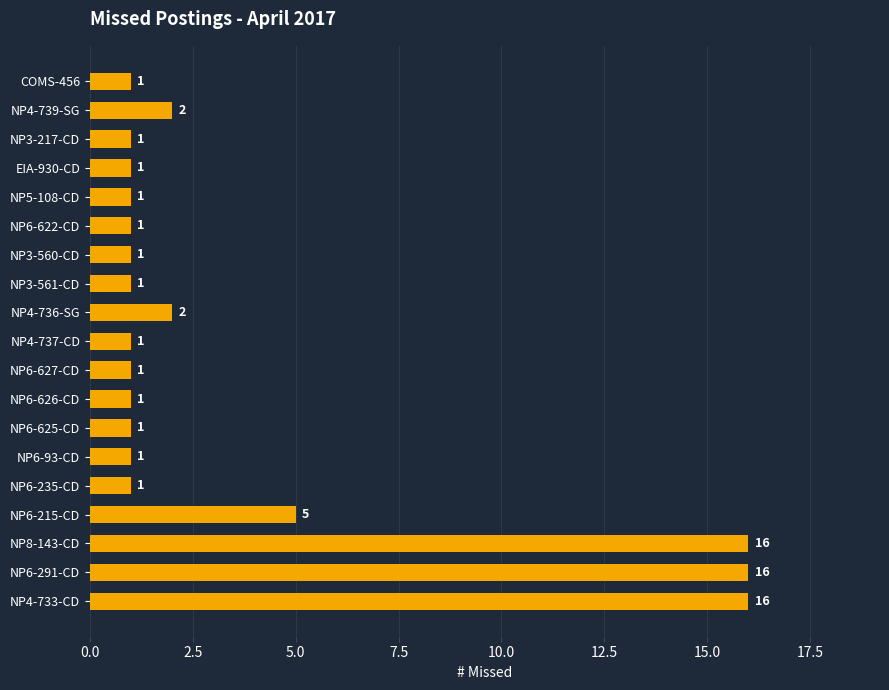

Reading top to bottom, extract all data points from this chart.

COMS-456=1	NP4-739-SG=2	NP3-217-CD=1	EIA-930-CD=1	NP5-108-CD=1	NP6-622-CD=1	NP3-560-CD=1	NP3-561-CD=1	NP4-736-SG=2	NP4-737-CD=1	NP6-627-CD=1	NP6-626-CD=1	NP6-625-CD=1	NP6-93-CD=1	NP6-235-CD=1	NP6-215-CD=5	NP8-143-CD=16	NP6-291-CD=16	NP4-733-CD=16